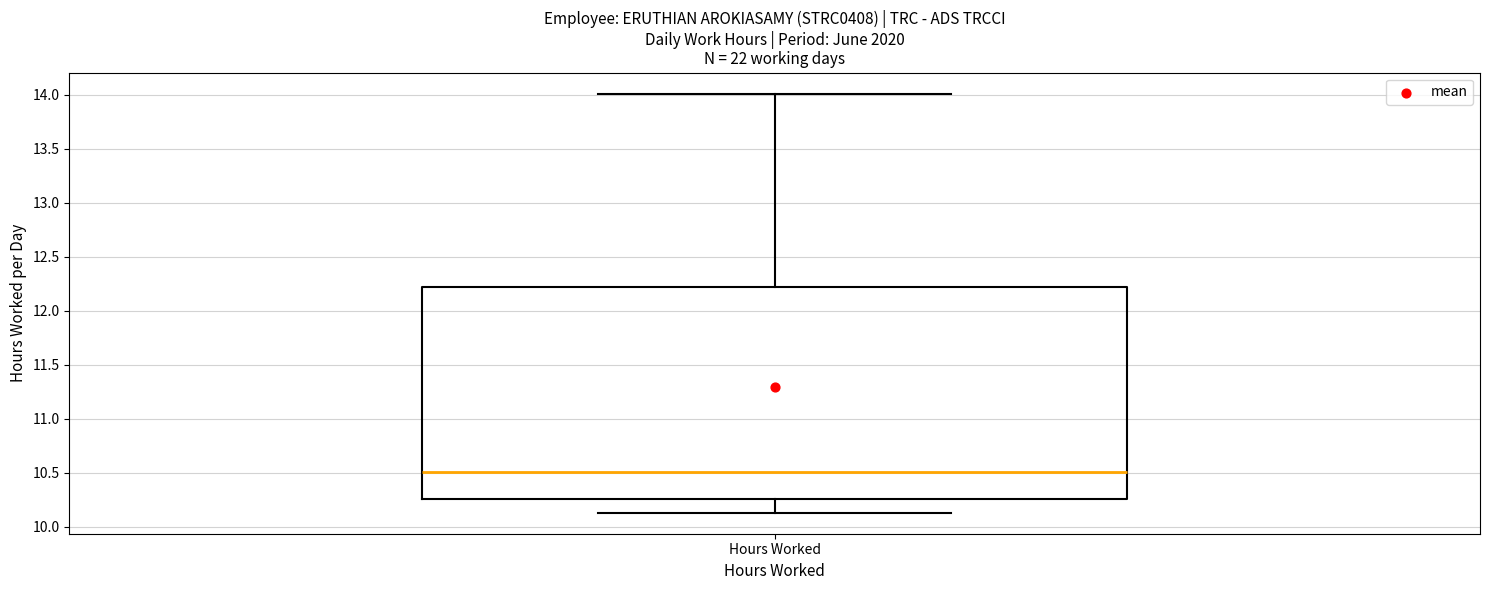

Where does the upper whisker of the box for Hours Worked end on the y-axis? The values are not printed on the chart, so give them approximately, as read against the axis.

14.00